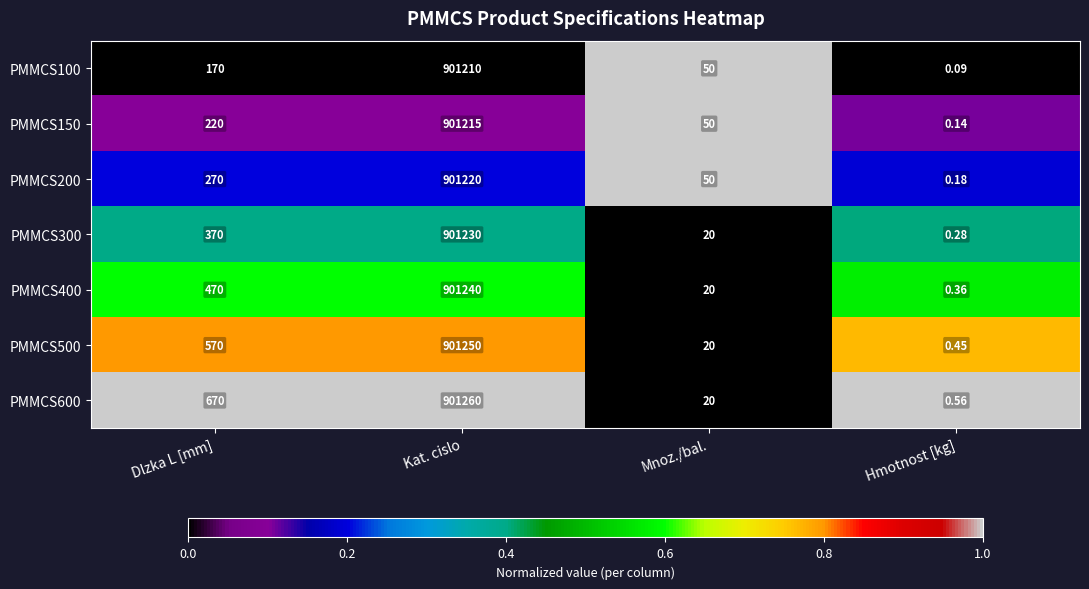

Which label corresponds to the smallest value in the chart?

Hmotnost [kg]